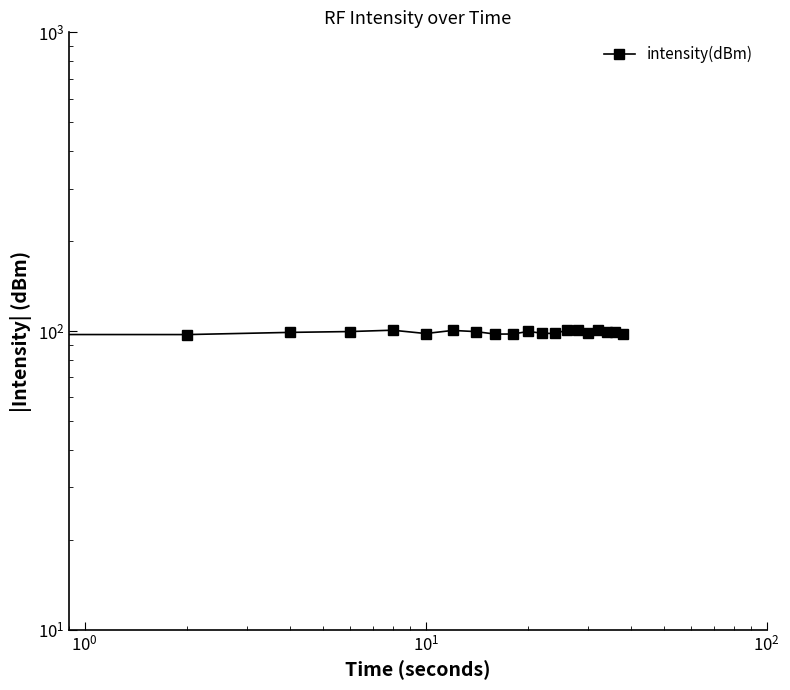

True or false: there are more than 1 points higher than both neighbors.

True